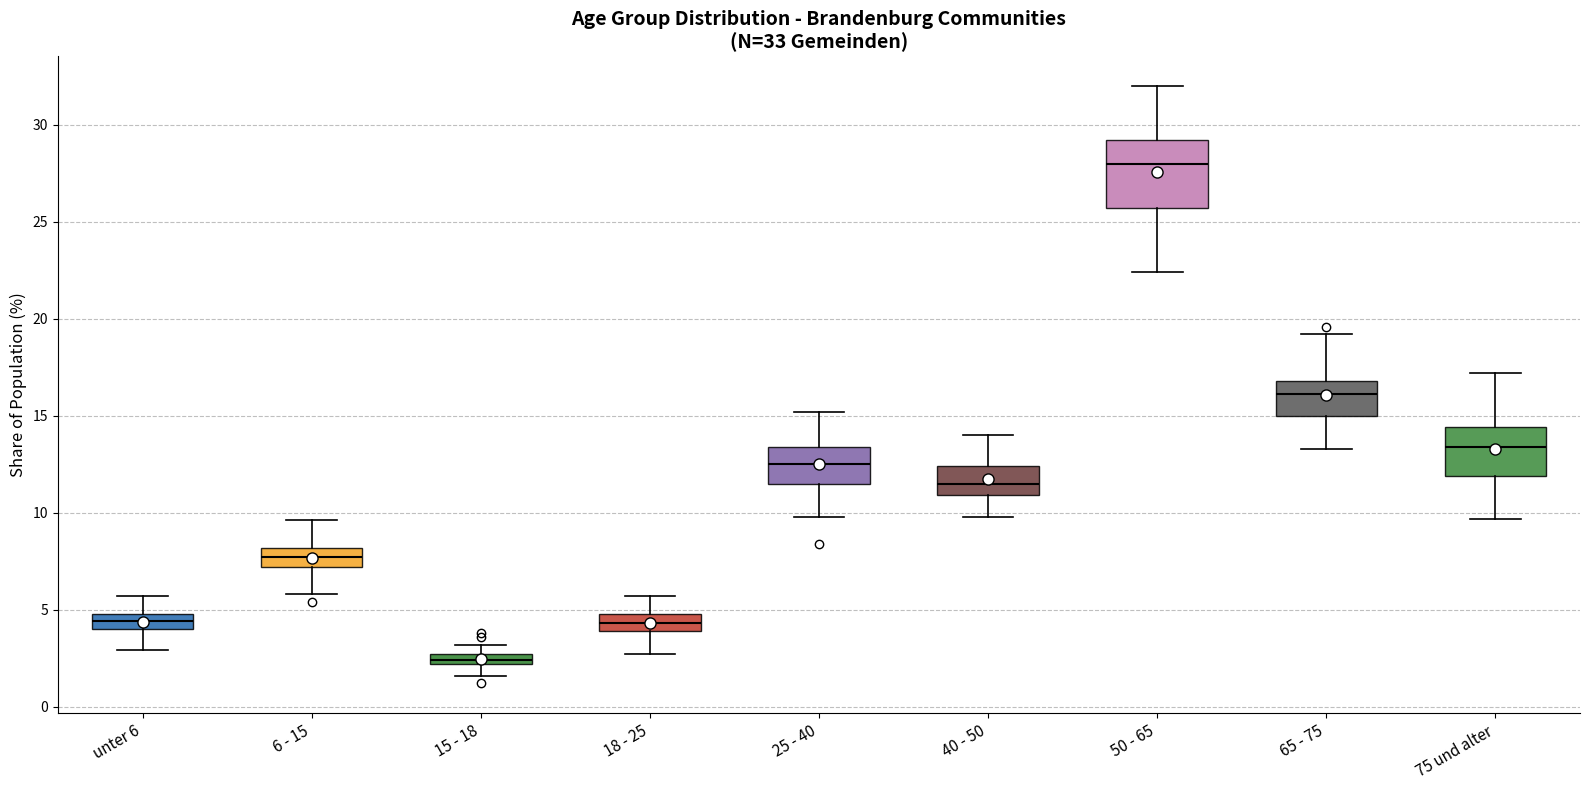

Comparing the boxes themselves (not the whiskers), which one is the tallest?

50 - 65